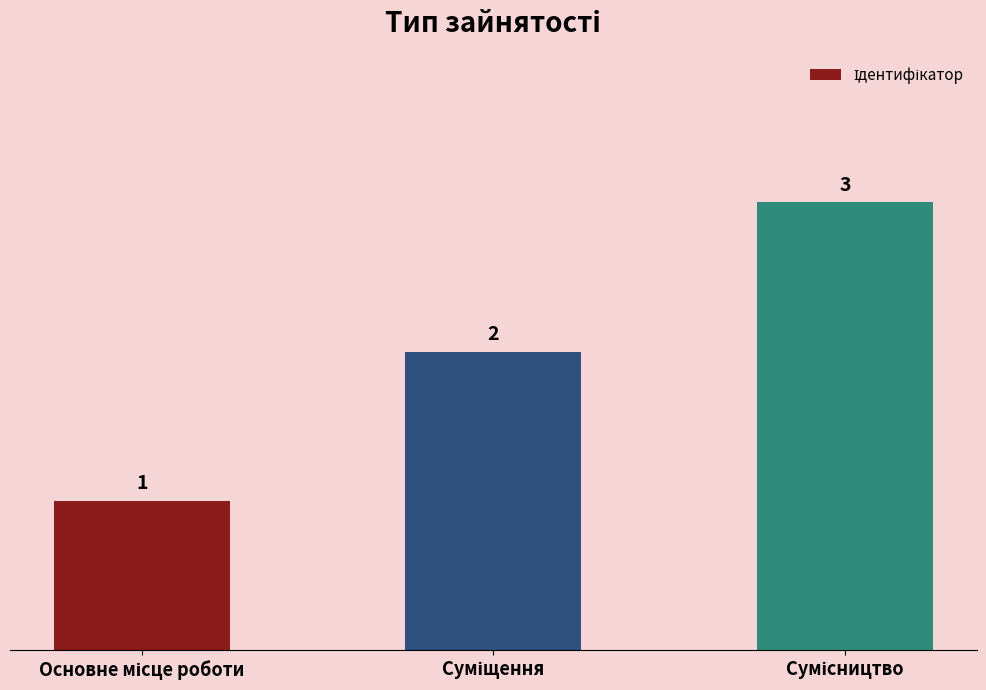

What is the sum of all values?

6